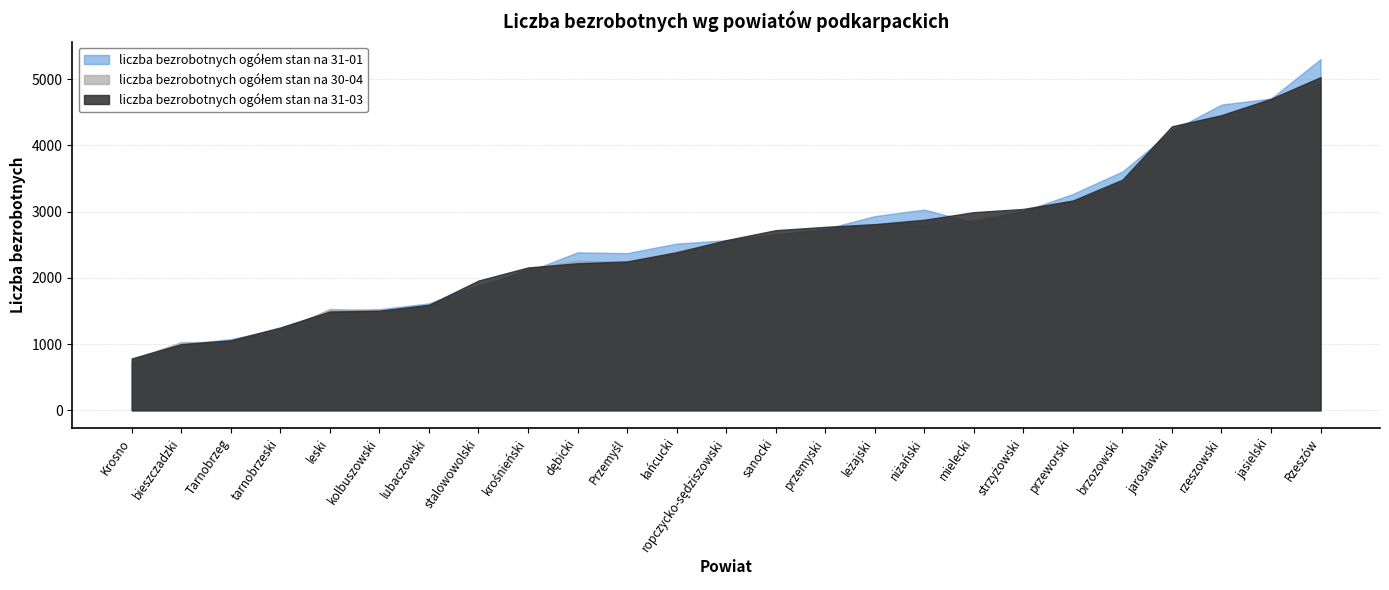

What is the greatest value displayed?

5304